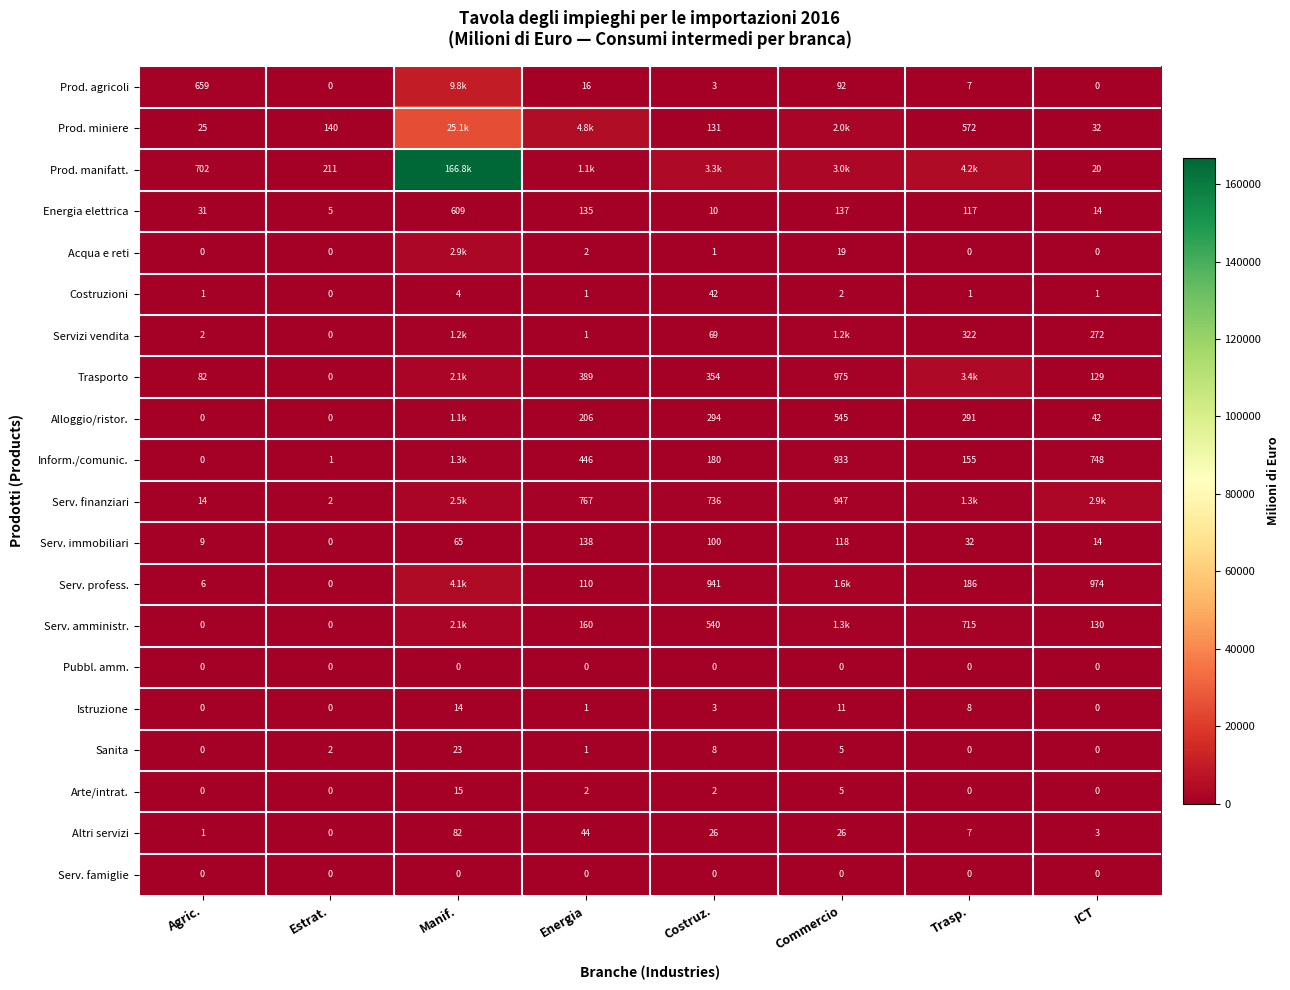

How many data points does each series have?

8